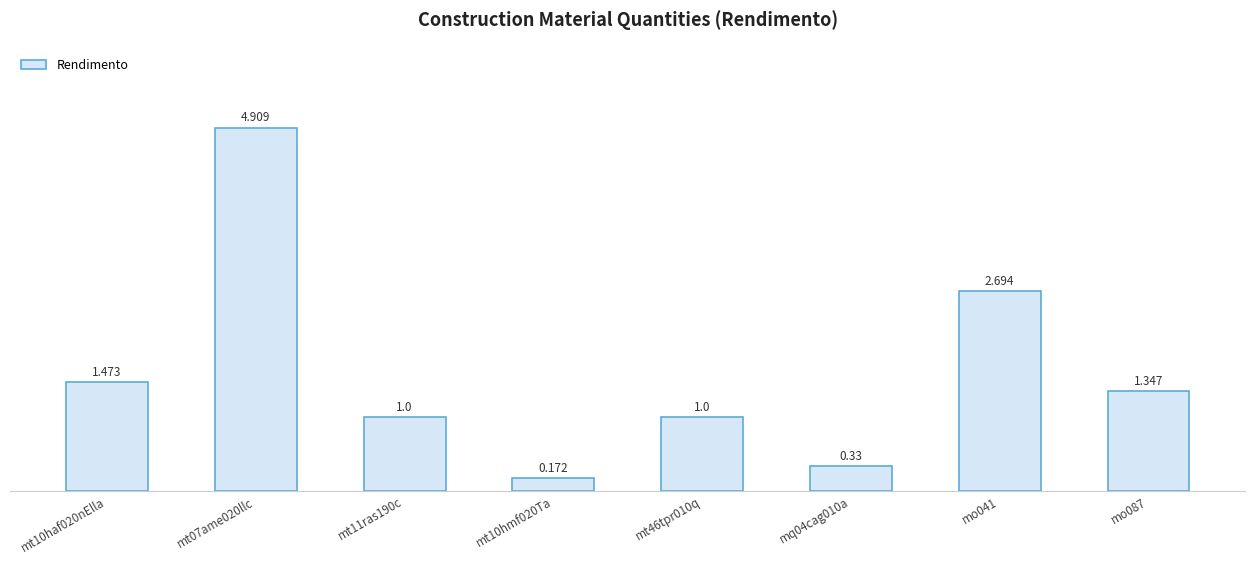

The value at mo041 is 2.7. True or false?

True